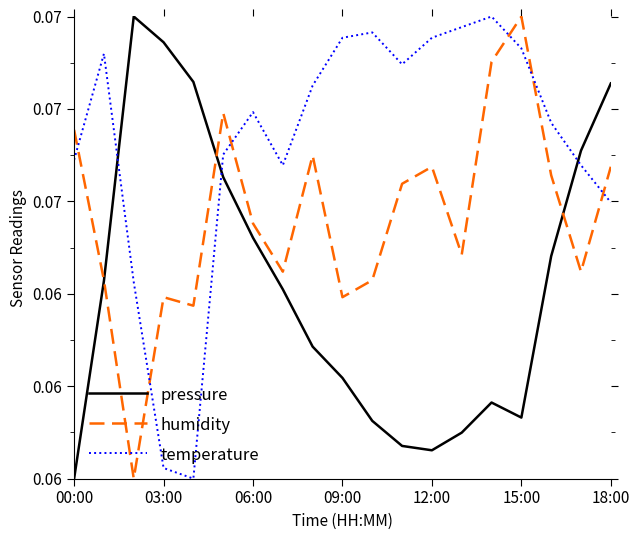

Is this an area chart (filled region under the line)?

No